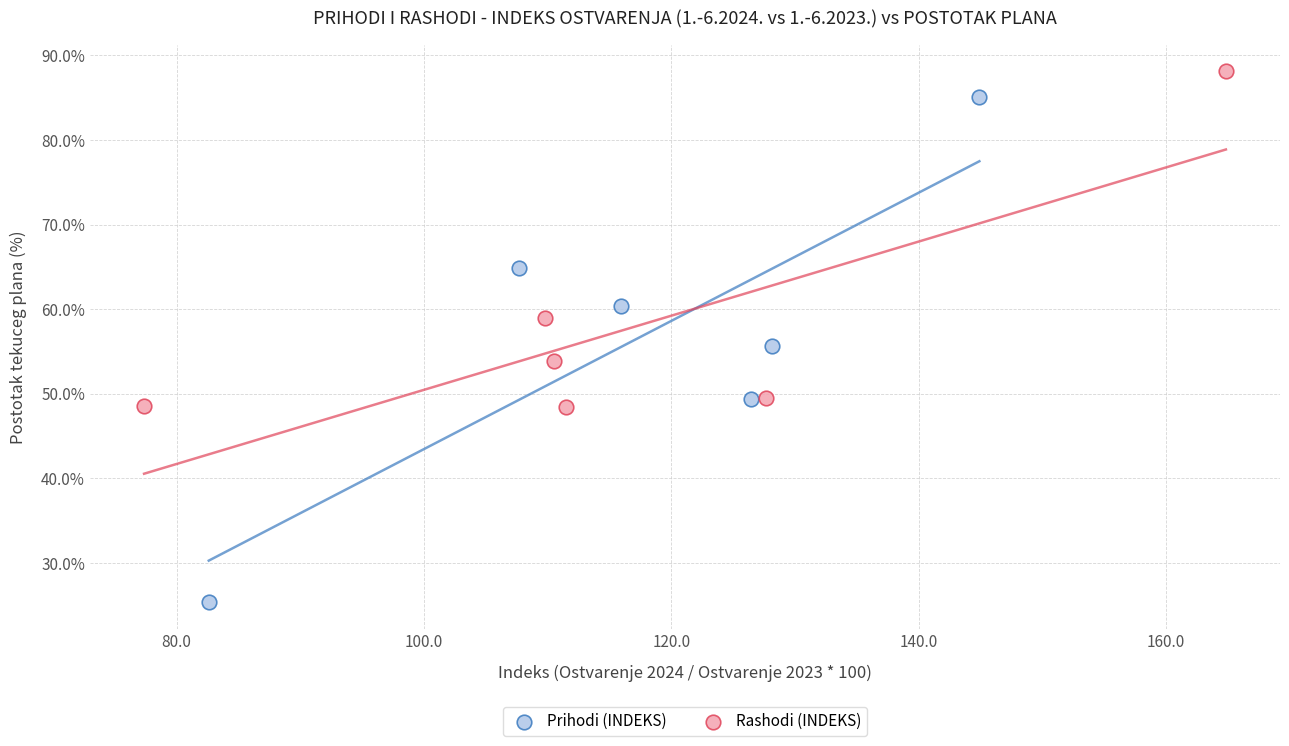

Which series contains the highest Y value?

Rashodi (INDEKS)